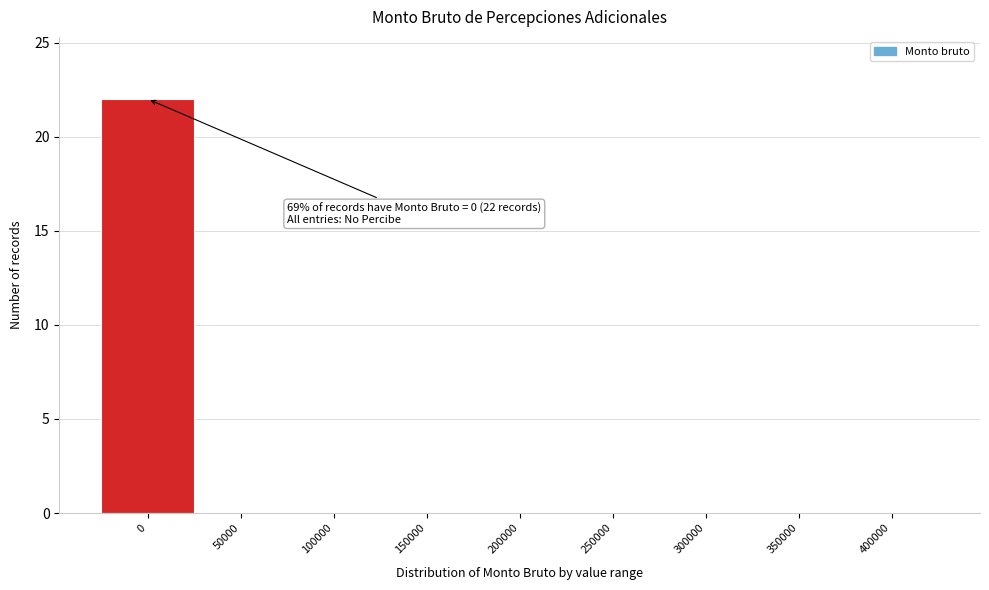

Reading right to left, list all the values displayed in this chart.

400000=0	350000=0	300000=0	250000=0	200000=0	150000=0	100000=0	50000=0	0=22